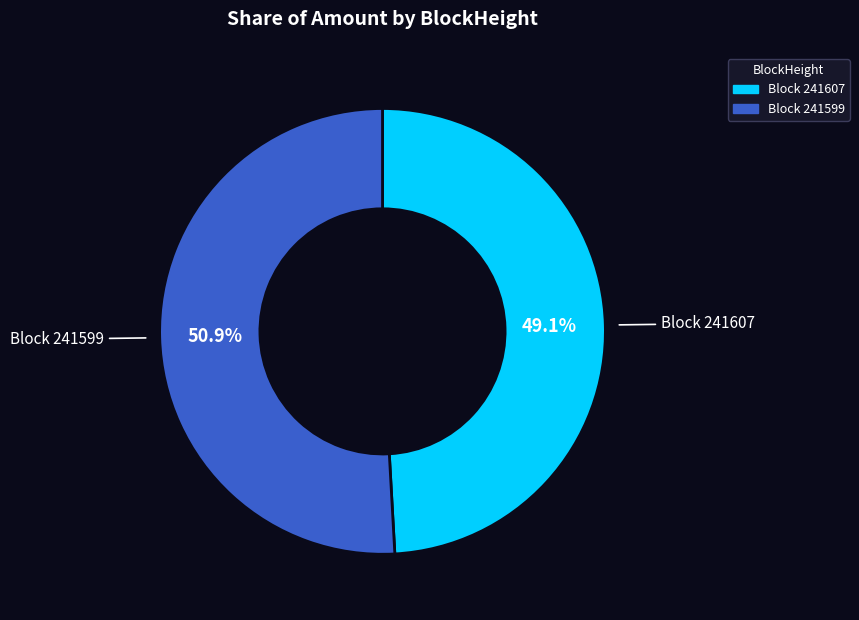

Is there any slice that represents more than half of the pie?

Yes